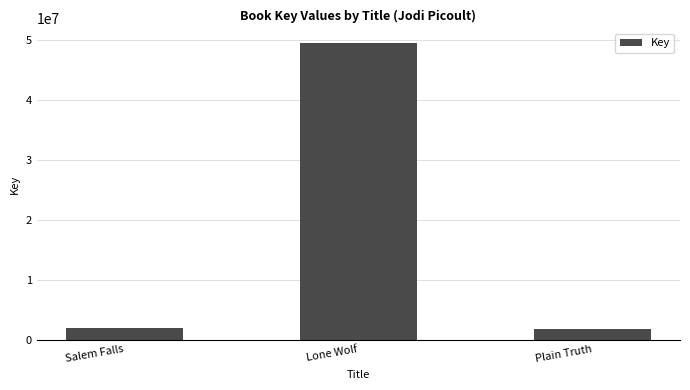

What value does the data have at Salem Falls, to the nearest 100?

1943500